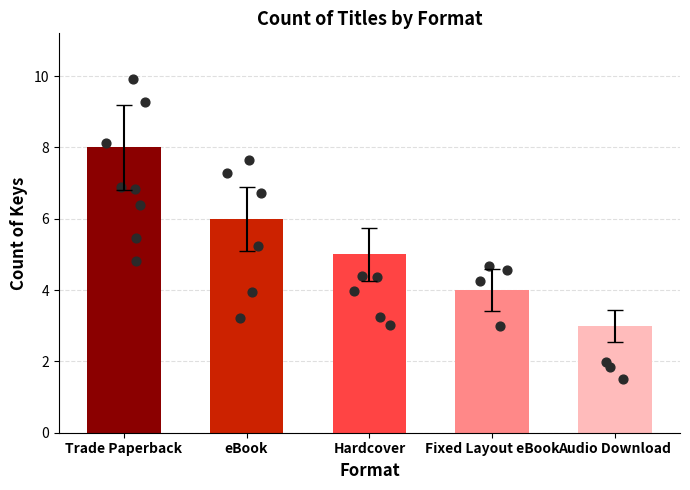

Between eBook and Fixed Layout eBook, which is larger?

eBook